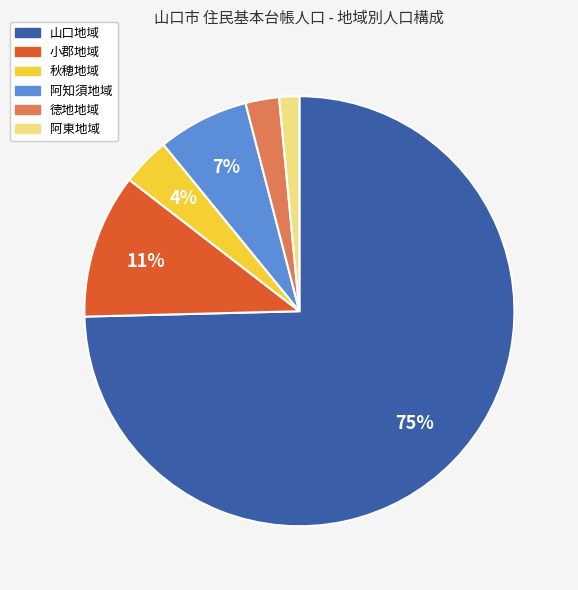

Which category has the biggest portion of the pie?

山口地域